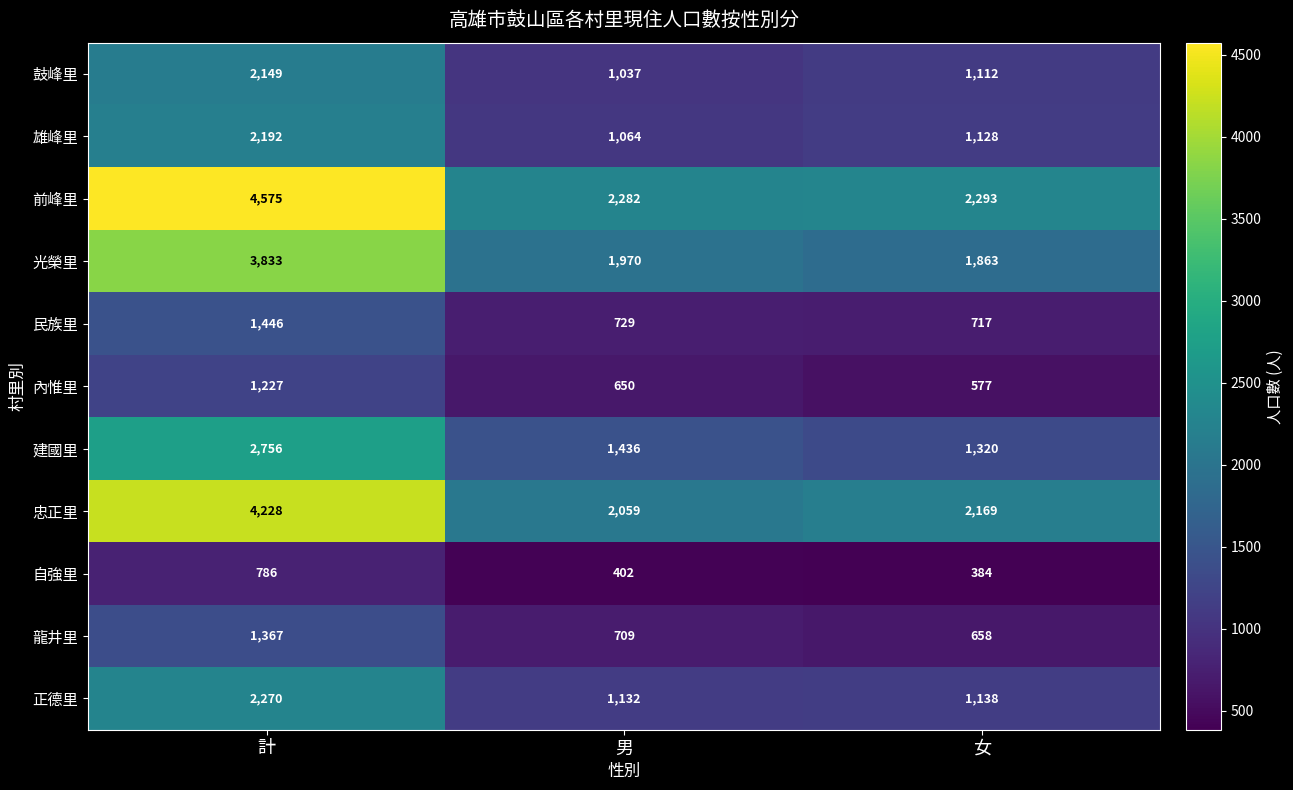

Is the value of 光榮里 at 女 greater than the value of 民族里 at 女?

Yes